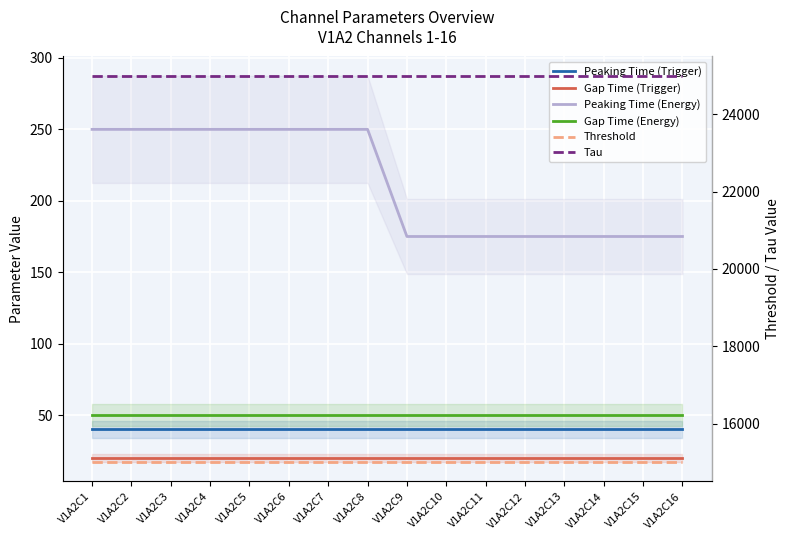

Reading left to right, list all the values displayed in this chart.

Peaking Time (Trigger): 40	40	40	40	40	40	40	40	40	40	40	40	40	40	40	40
Gap Time (Trigger): 20	20	20	20	20	20	20	20	20	20	20	20	20	20	20	20
Peaking Time (Energy): 250	250	250	250	250	250	250	250	175	175	175	175	175	175	175	175
Gap Time (Energy): 50	50	50	50	50	50	50	50	50	50	50	50	50	50	50	50
Threshold: 15000	15000	15000	15000	15000	15000	15000	15000	15000	15000	15000	15000	15000	15000	15000	15000
Tau: 25000	25000	25000	25000	25000	25000	25000	25000	25000	25000	25000	25000	25000	25000	25000	25000